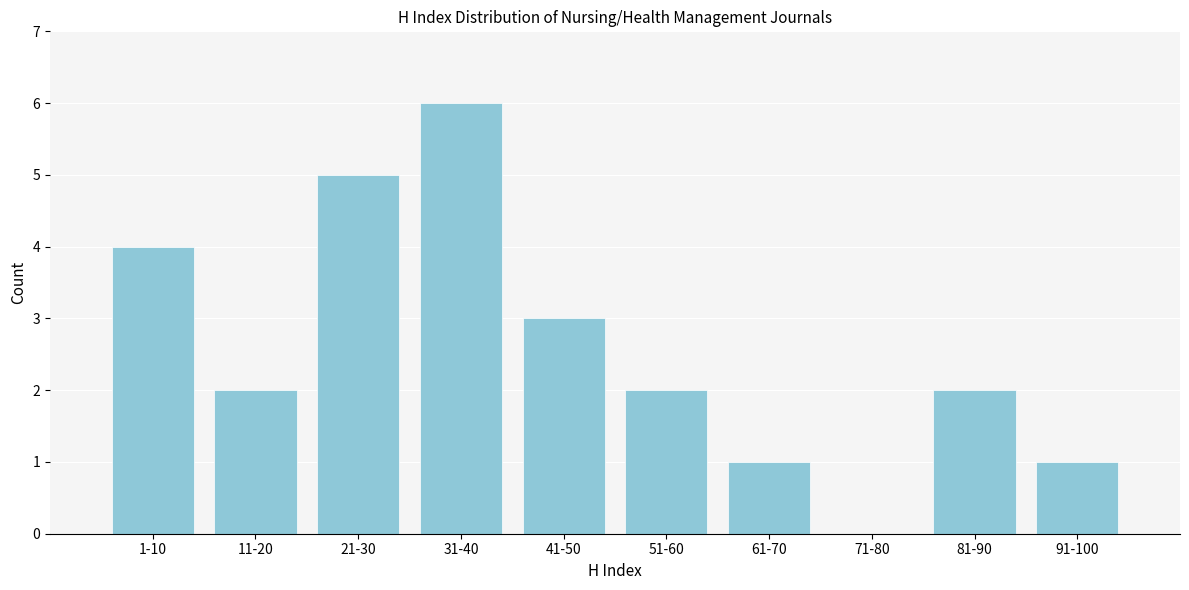

The value at 1-10 is 4. True or false?

True